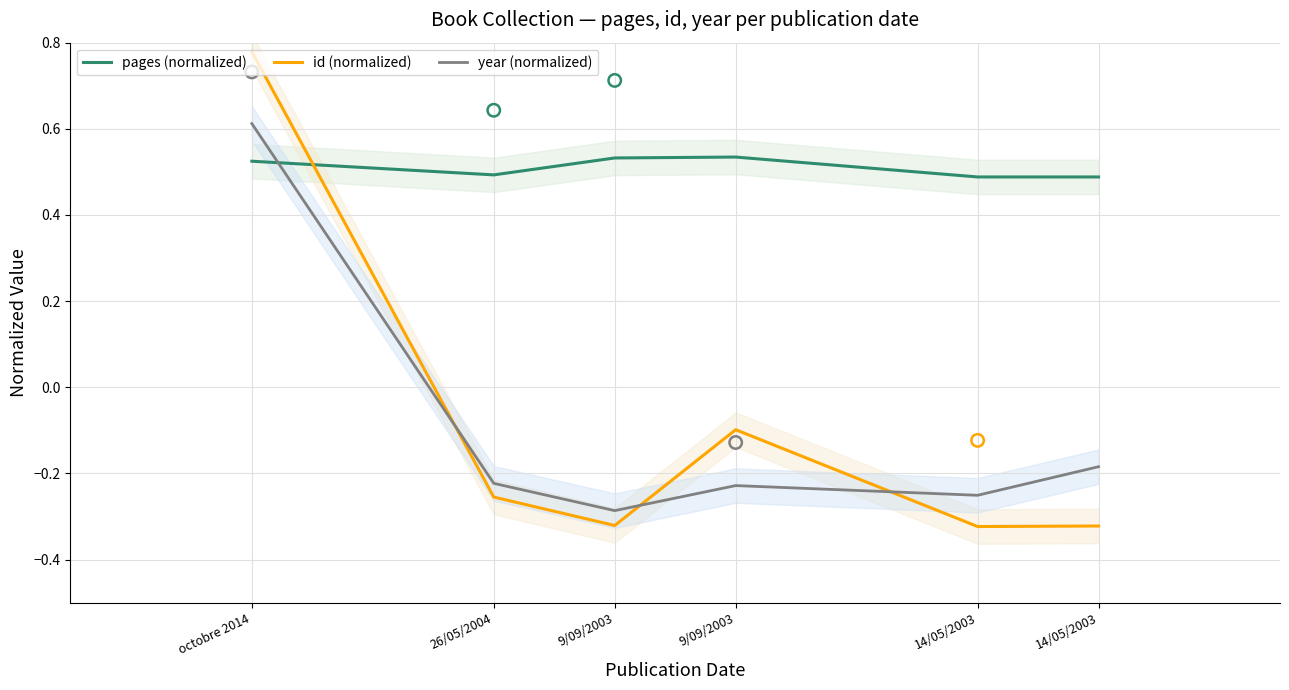

Which series has the largest total across all categories?

pages (normalized)